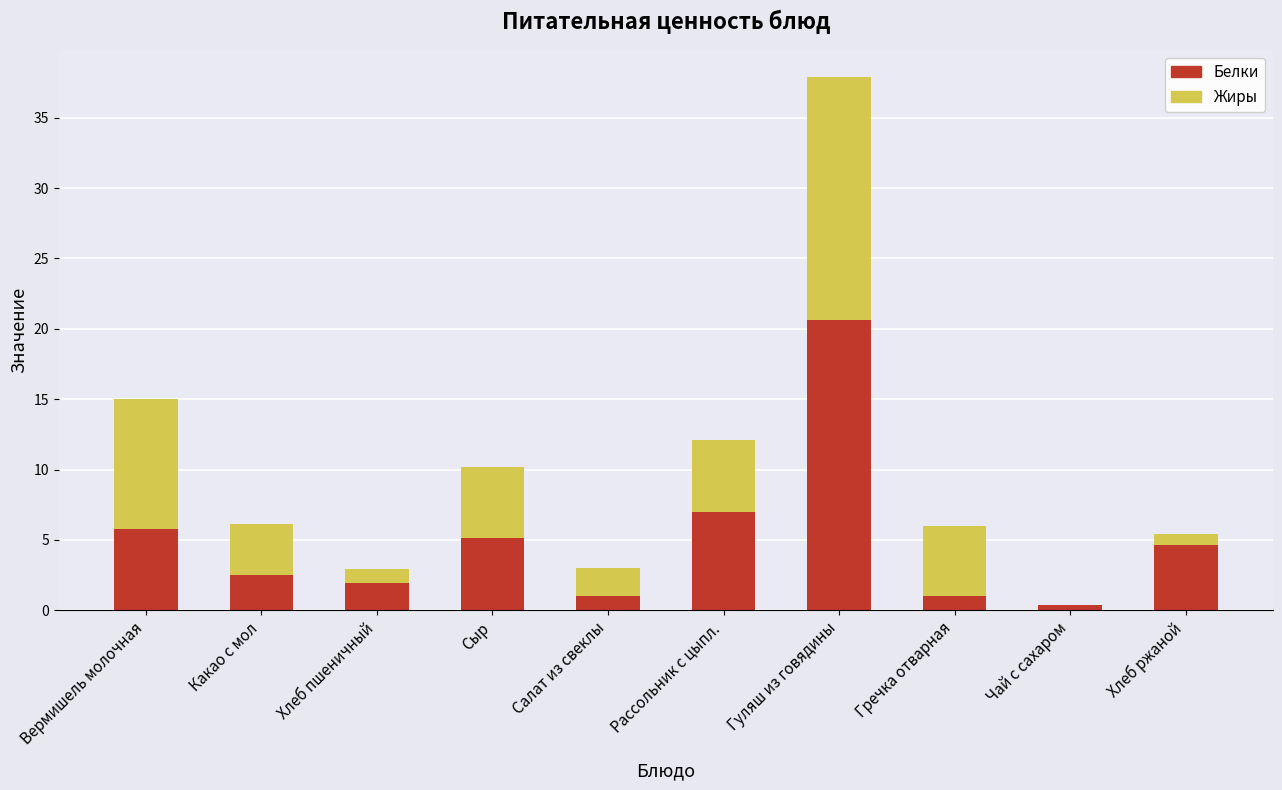

What is the highest value of the Белки series?

20.6